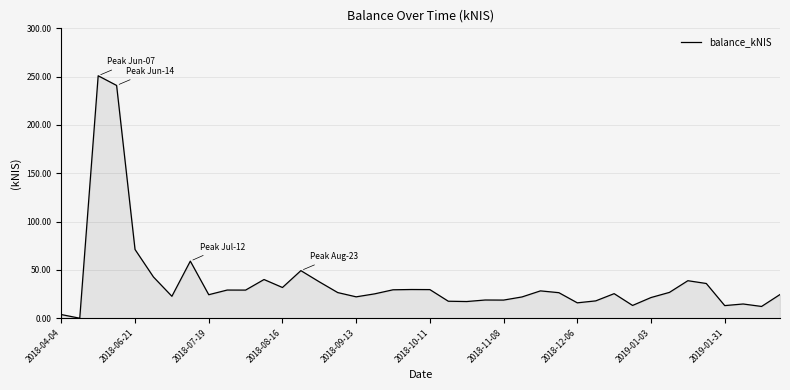

What is the greatest value displayed?

250.9